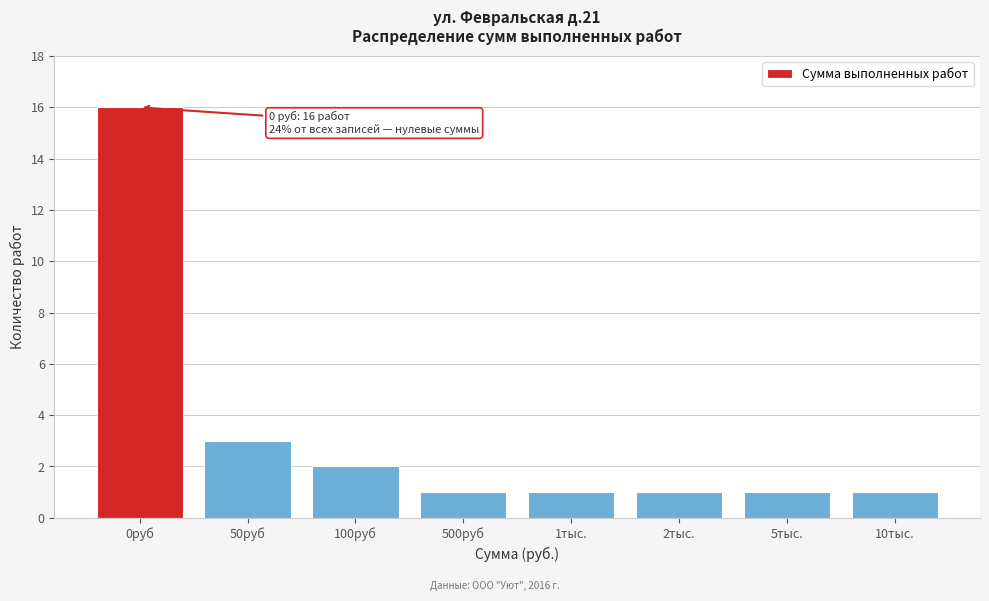

Reading left to right, list all the values displayed in this chart.

16	3	2	1	1	1	1	1